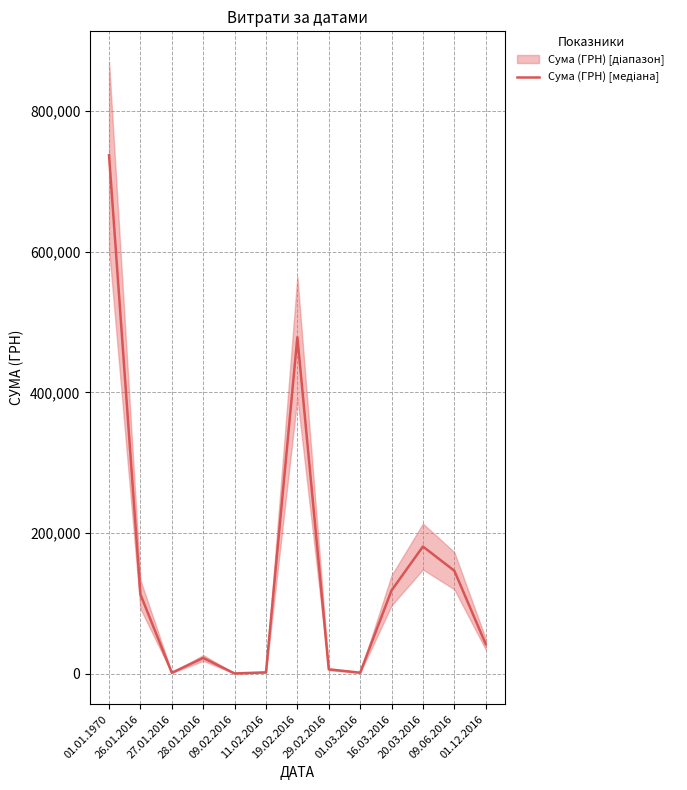

List the labels in order of value, largest first.

01.01.1970, 19.02.2016, 20.03.2016, 09.06.2016, 16.03.2016, 26.01.2016, 01.12.2016, 28.01.2016, 29.02.2016, 11.02.2016, 01.03.2016, 27.01.2016, 09.02.2016